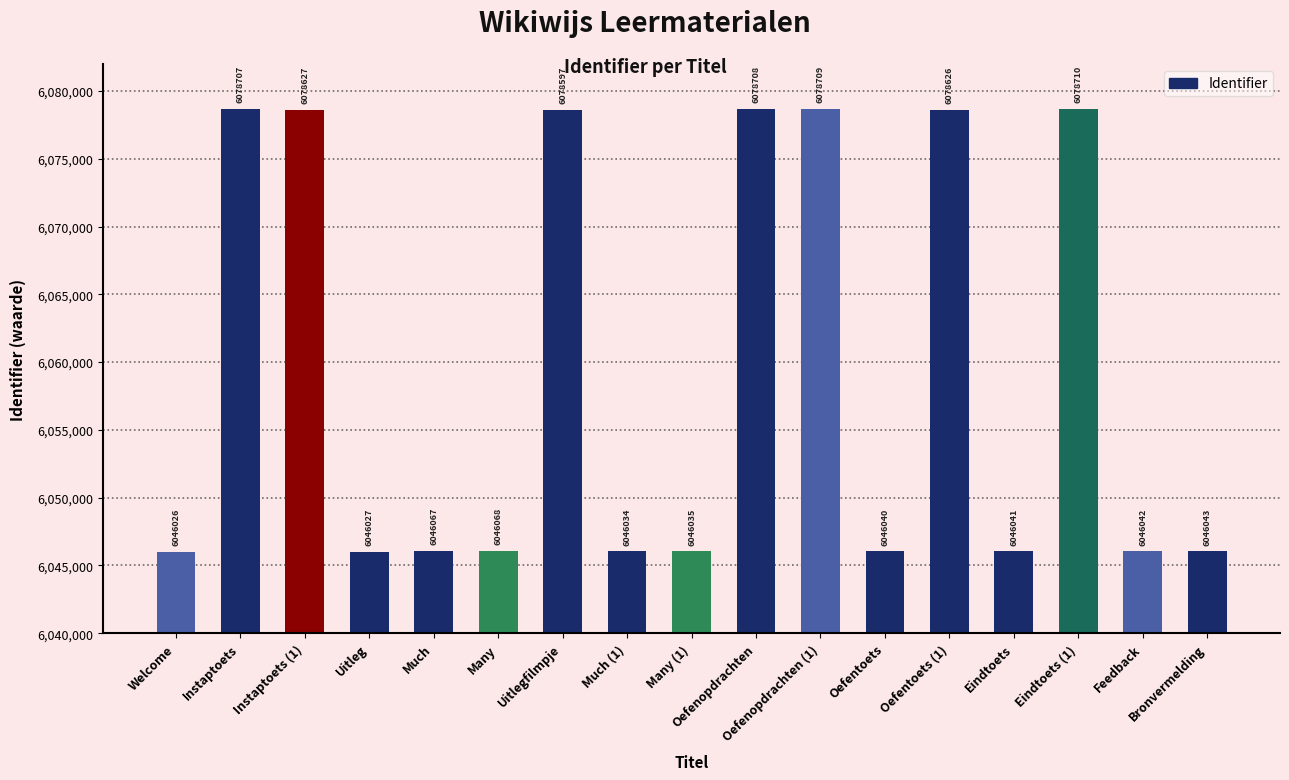

What is the label of the 11th bar from the right?

Uitlegfilmpje